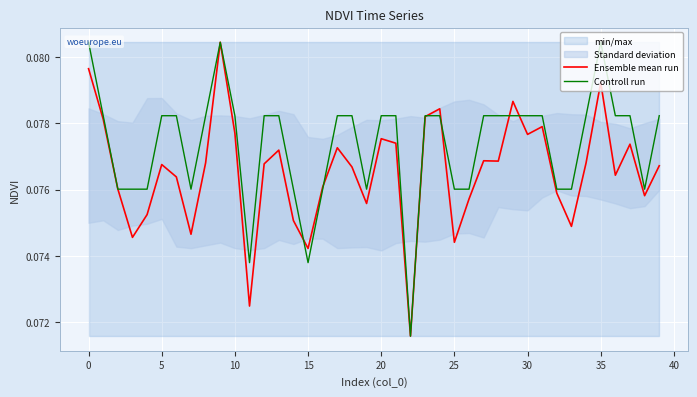

Which series has the largest range (max minus min)?

Ensemble mean run